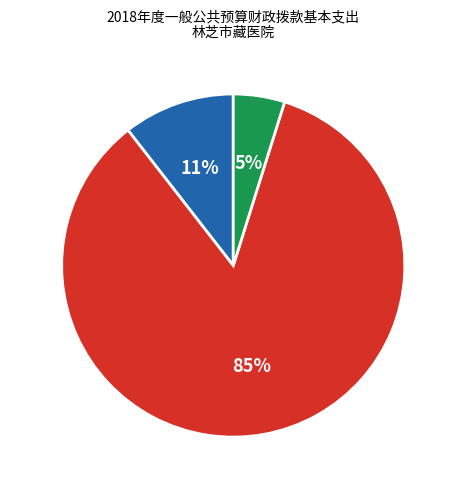

Which slice represents more than half of the pie?

医疗卫生与计划生育支出